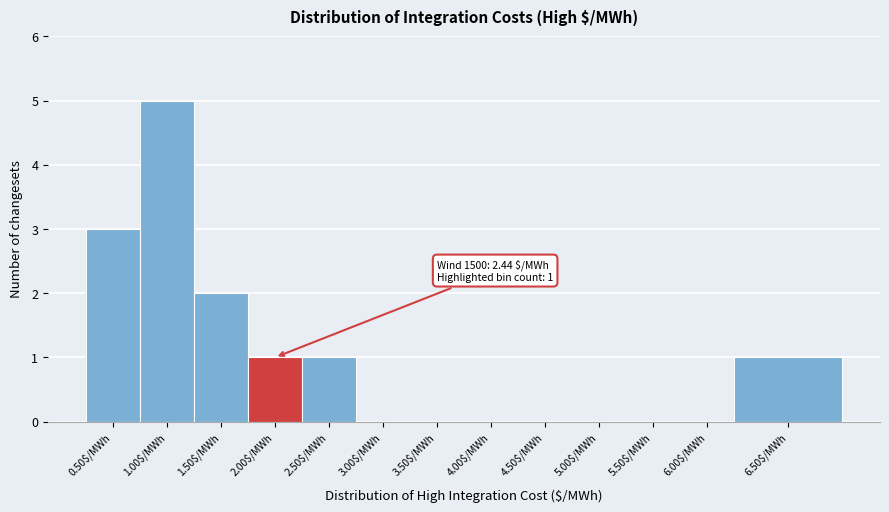

The value at 2.50$/MWh is 1. True or false?

True